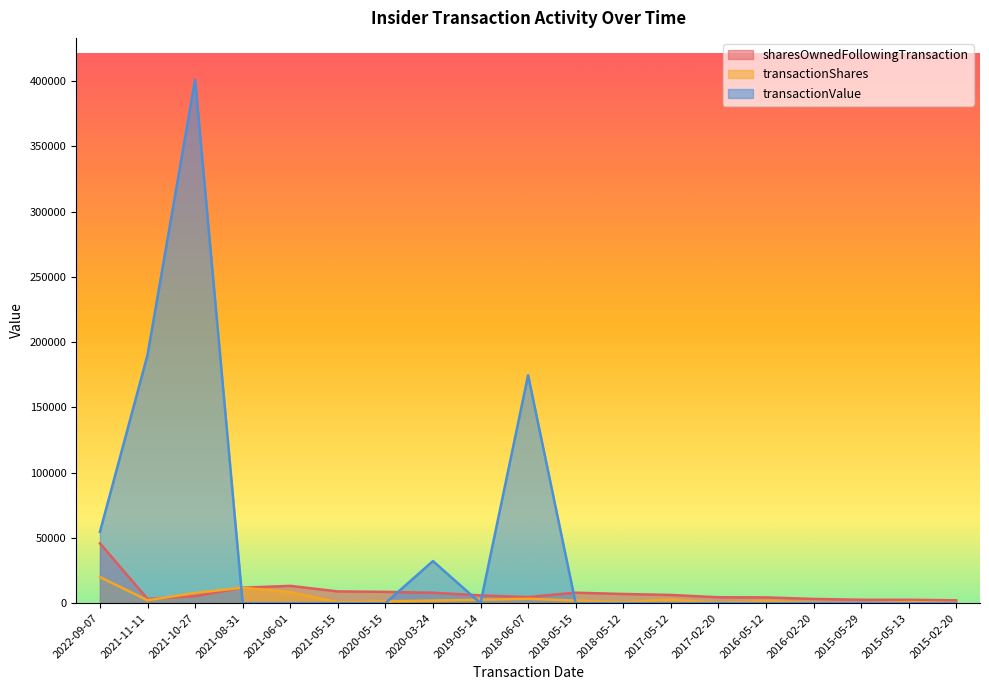

Reading left to right, list all the values displayed in this chart.

sharesOwnedFollowingTransaction: 2022-09-07=45834	2021-11-11=3272	2021-10-27=5368	2021-08-31=11859	2021-06-01=13243	2021-05-15=9003	2020-05-15=8673	2020-03-24=7969	2019-05-14=5969	2018-06-07=4666	2018-05-15=8016	2018-05-12=7041	2017-05-12=6285	2017-02-20=4512	2016-05-12=4421	2016-02-20=3248	2015-05-29=2604	2015-05-13=2602	2015-02-20=2185
transactionShares: 2022-09-07=20000	2021-11-11=2218	2021-10-27=7875	2021-08-31=11859	2021-06-01=8480	2021-05-15=659	2020-05-15=1408	2020-03-24=2000	2019-05-14=2607	2018-06-07=3350	2018-05-15=1949	2018-05-12=756	2017-05-12=2789	2017-02-20=183	2016-05-12=1590	2016-02-20=183	2015-05-29=3	2015-05-13=833	2015-02-20=183
transactionValue: 2022-09-07=54640	2021-11-11=190083	2021-10-27=400916	2021-08-31=0	2021-06-01=0	2021-05-15=0	2020-05-15=0	2020-03-24=32240	2019-05-14=0	2018-06-07=174585	2018-05-15=0	2018-05-12=0	2017-05-12=0	2017-02-20=0	2016-05-12=0	2016-02-20=0	2015-05-29=118	2015-05-13=0	2015-02-20=0